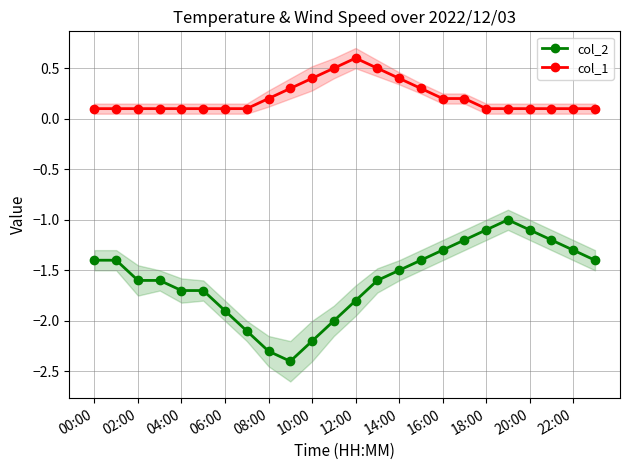

True or false: col_1 and col_2 cross at least once.

False